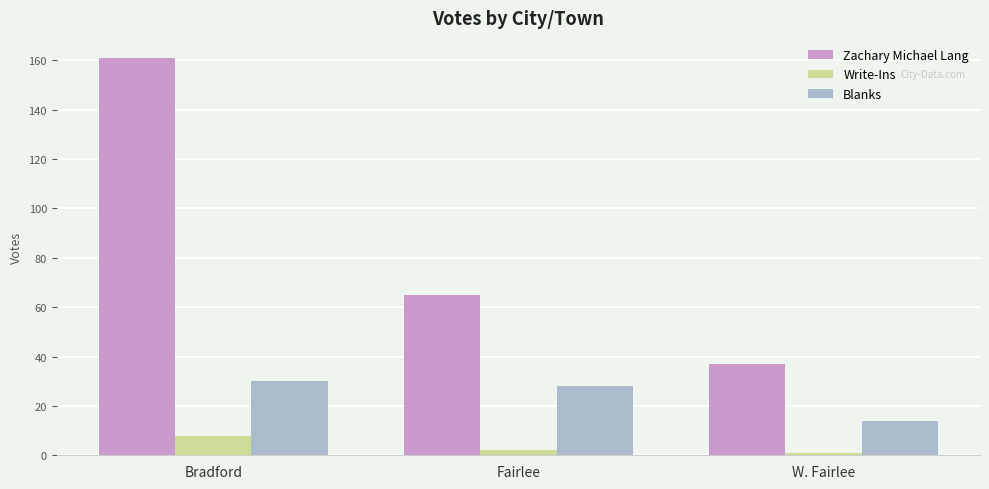

How many bars are there in each group?

3